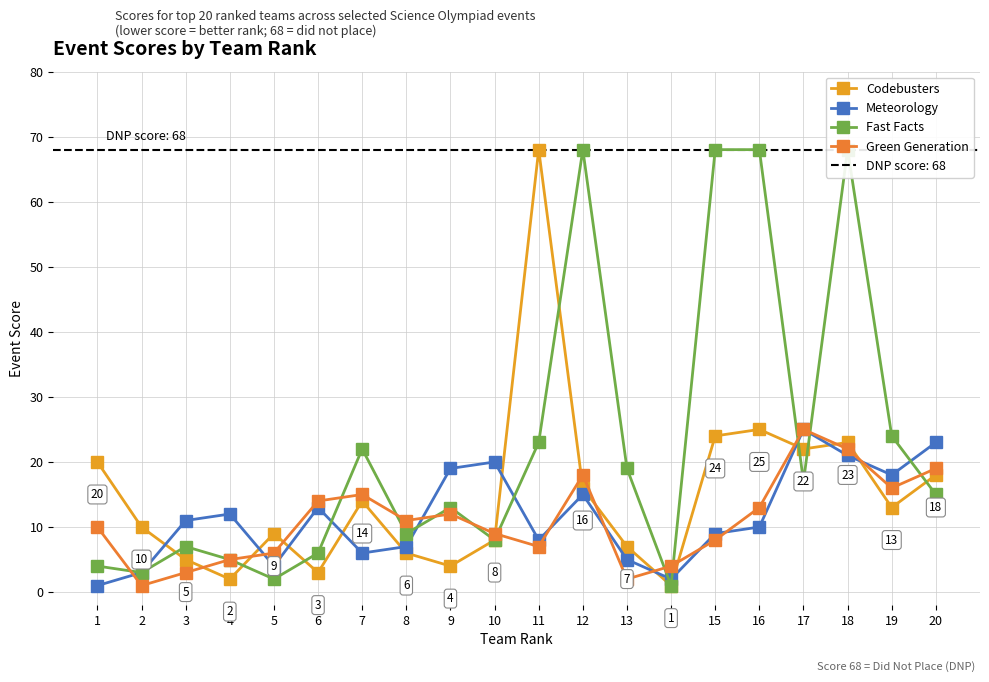

Between 4 and 20, which series saw the biggest shift?

Codebusters